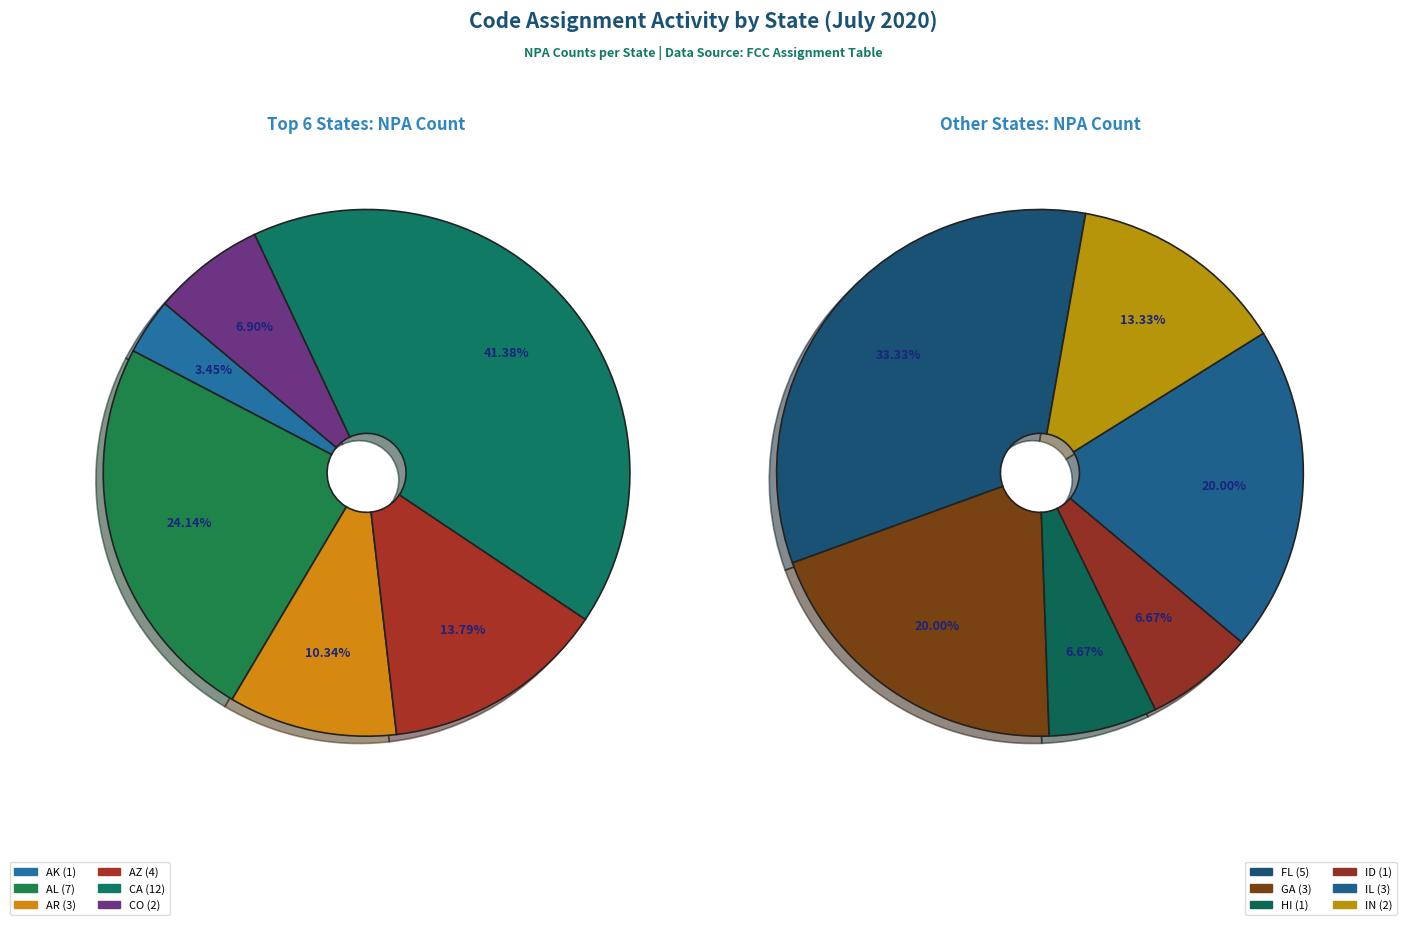

True or false: HI accounts for 2% of the total.

True